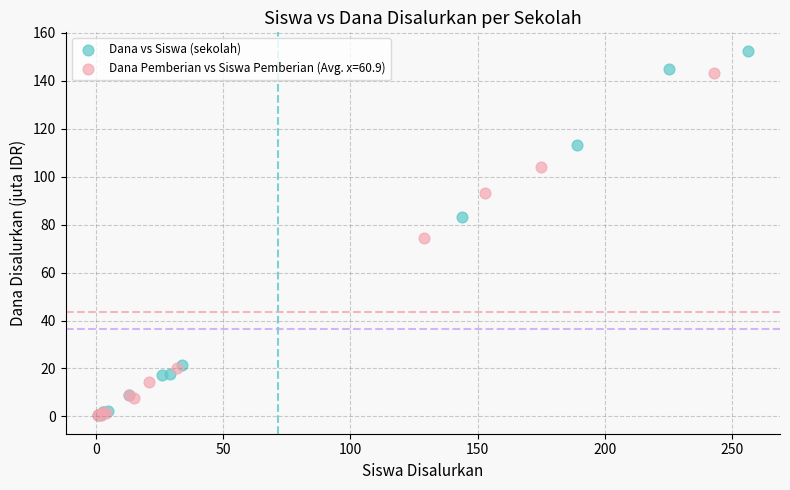

Which series reaches the maximum Y coordinate?

Dana vs Siswa (sekolah)